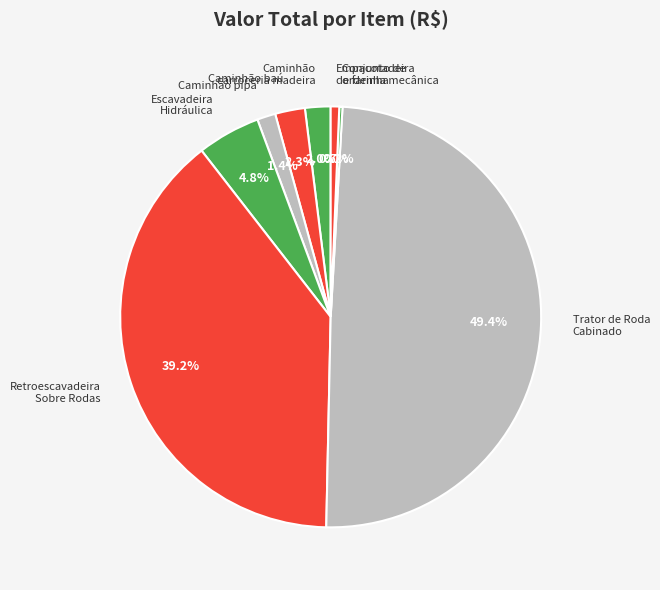

Is Caminhão baú the majority of the pie?

No